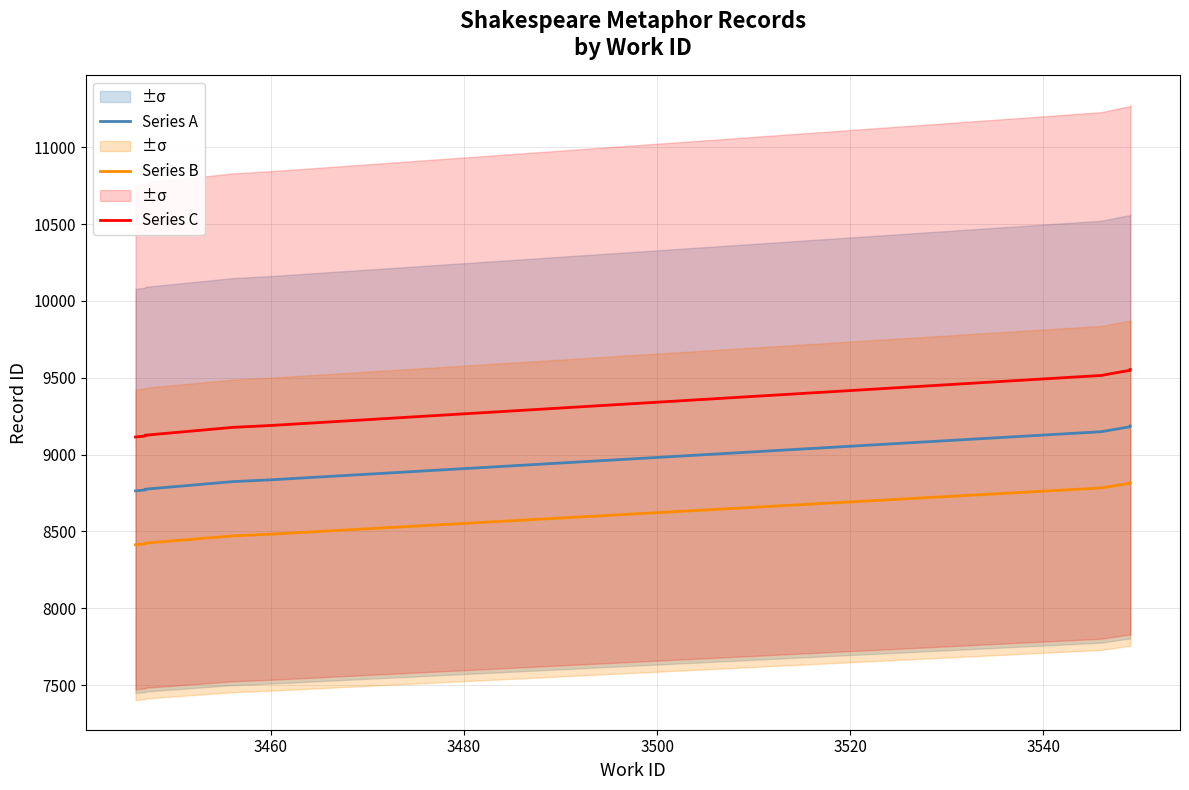

List the series in order of their overall mean, lowest first.

Series B, Series A, Series C